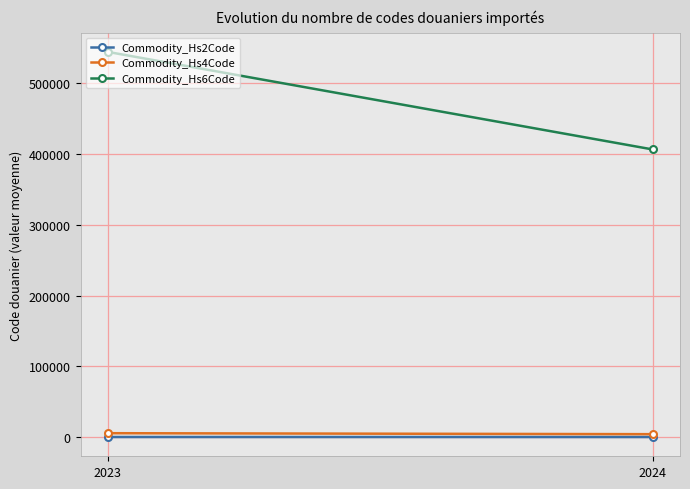

Which category has the highest value in the Commodity_Hs4Code series?

2023